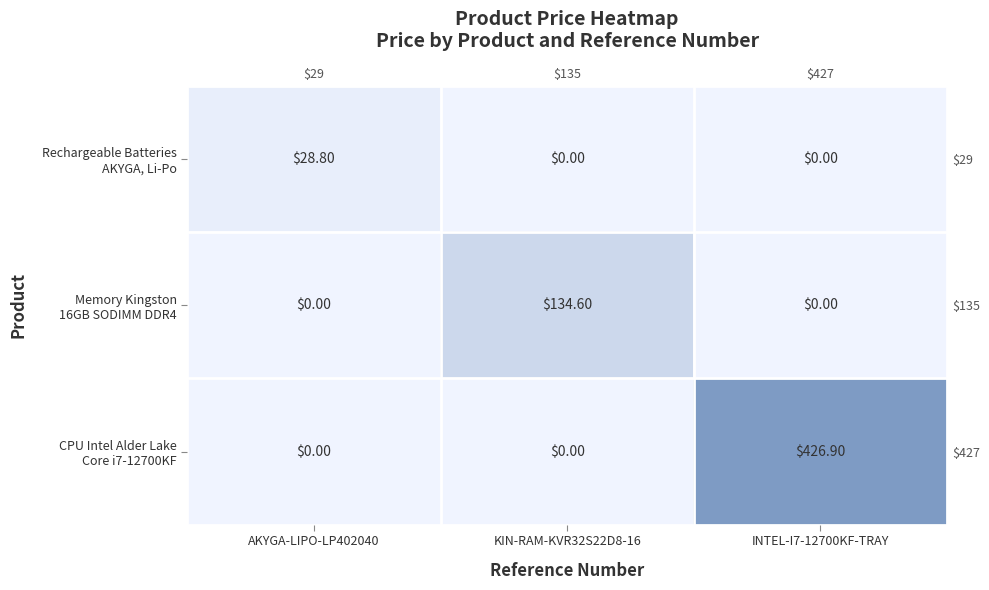

Where is Memory Kingston 16GB SODIMM DDR4 nearest to the value 67?

AKYGA-LIPO-LP402040